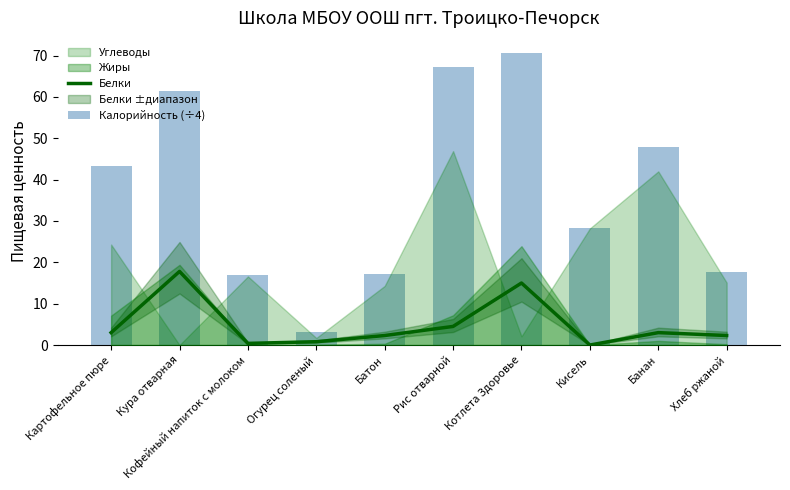

Which series changed the most between Котлета Здоровье and Хлеб ржаной?

Калорийность (÷4)